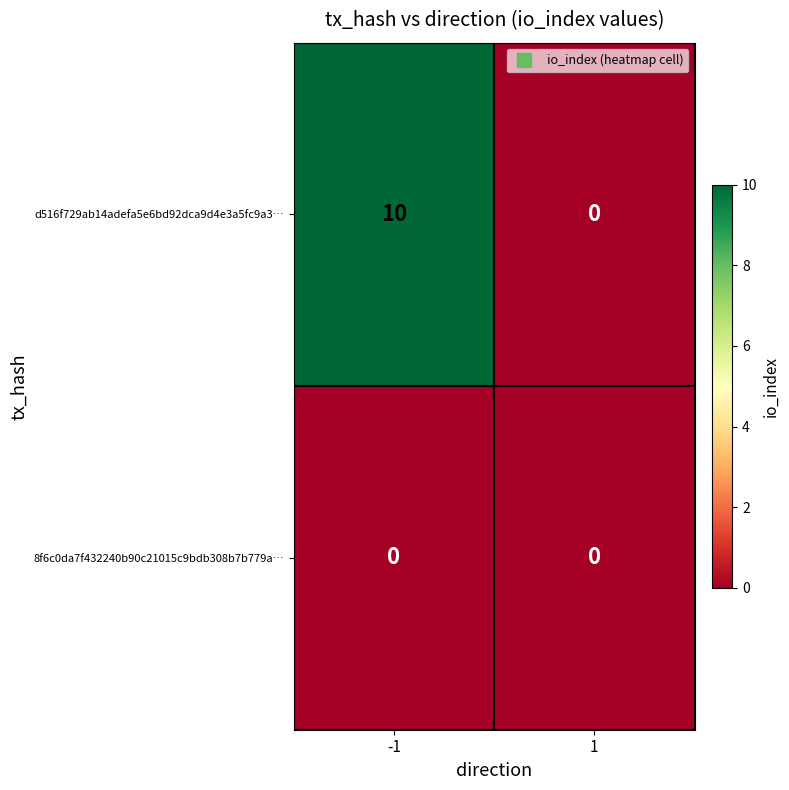

What is the maximum value shown in the chart?

10